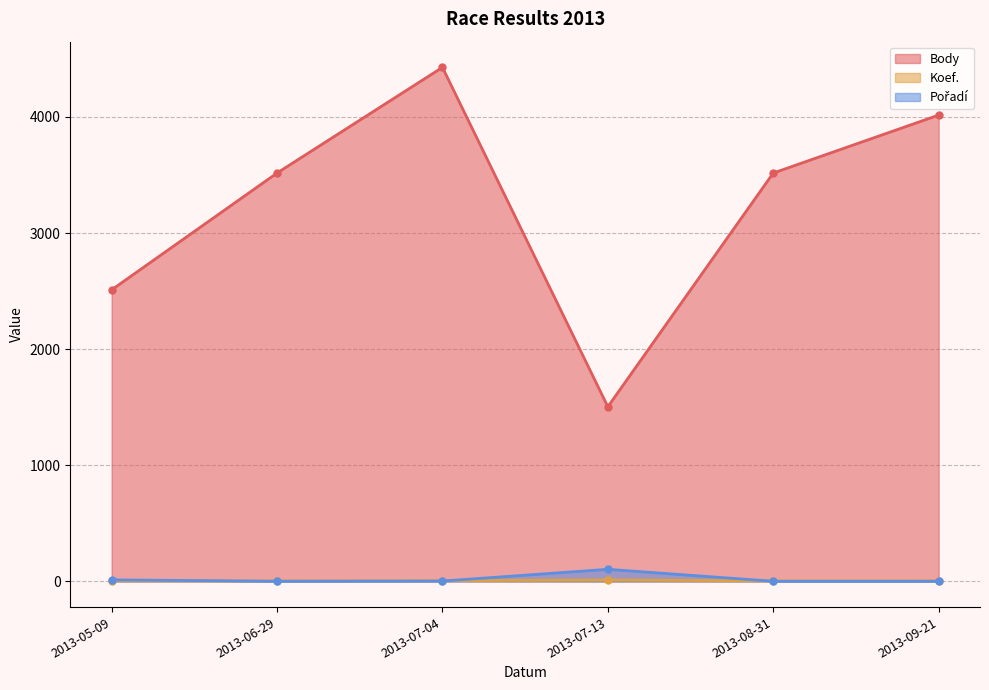

True or false: Pořadí has more than 1 interior local peaks.

False